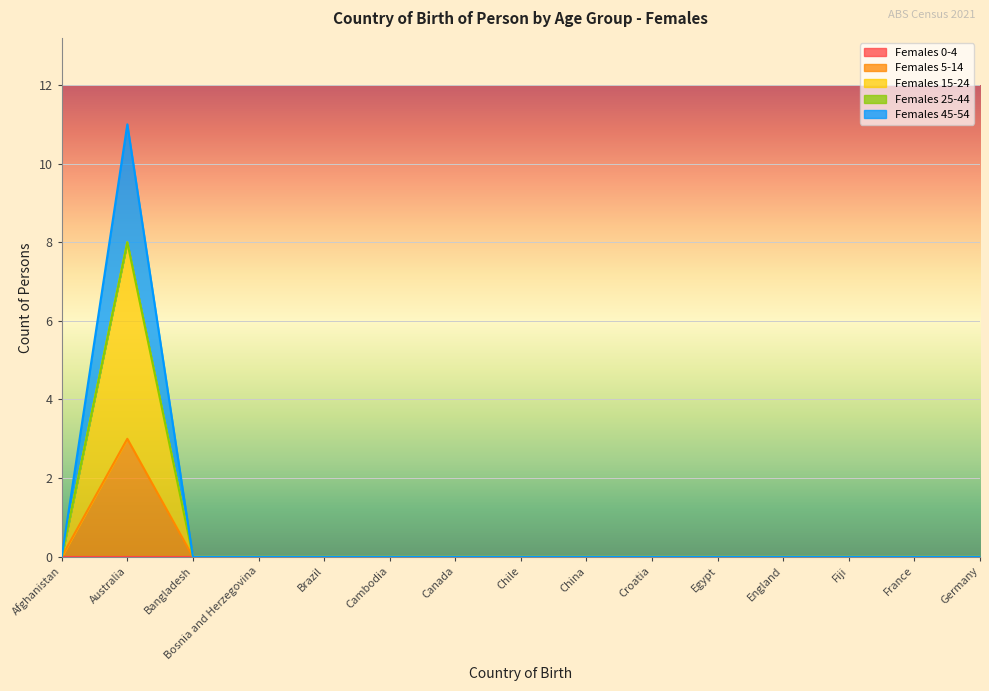

At which category does the chart reach its peak across all series?

Australia